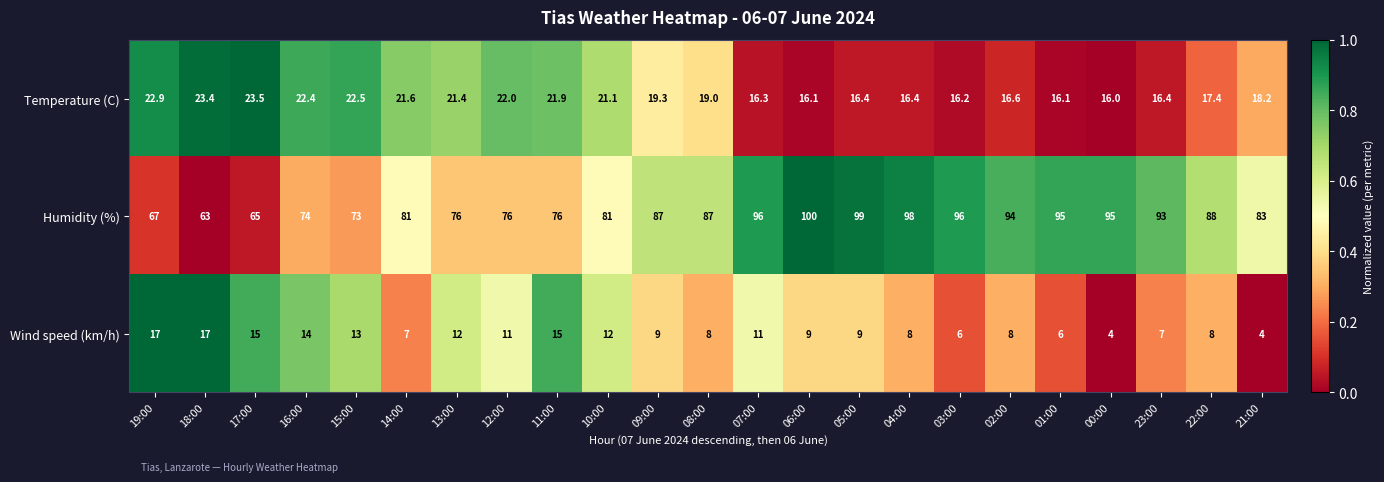

Which category has the lowest value in the Temperature (C) series?

00:00